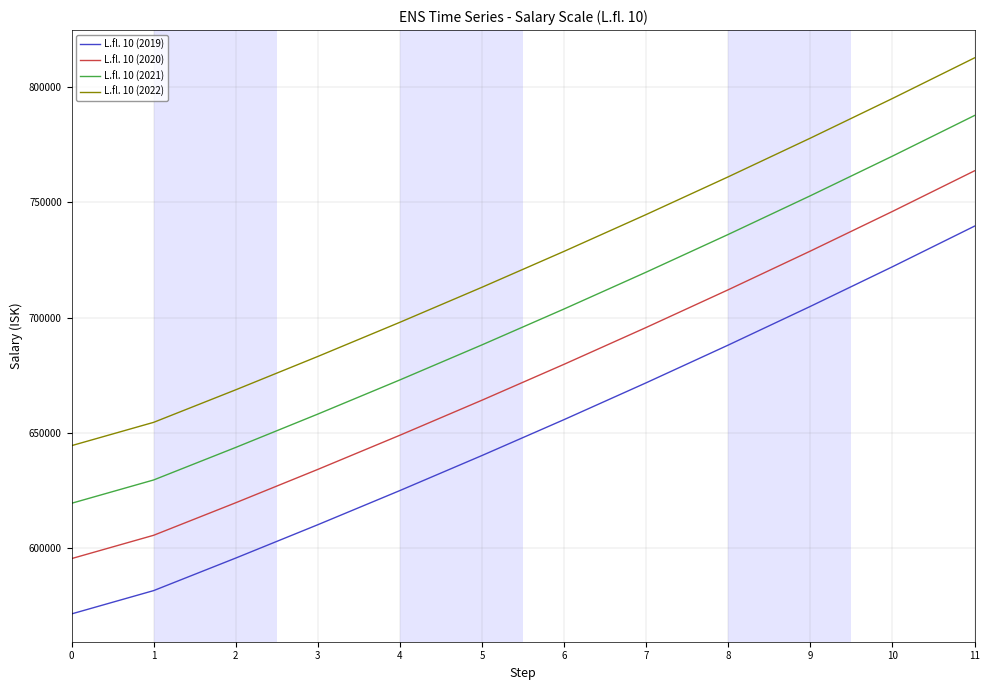

What is the spread (max minus min) of values at 4?

73000